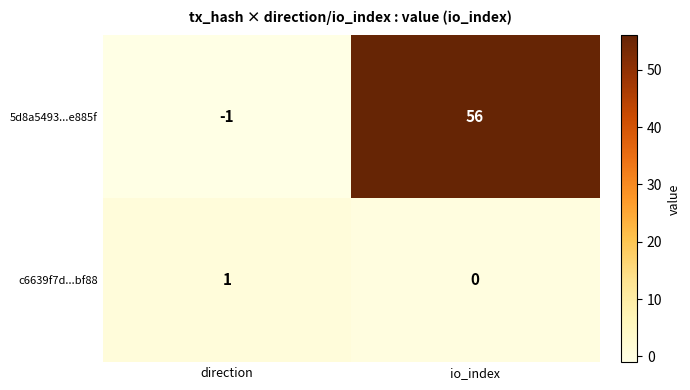

Which label corresponds to the largest value in the chart?

io_index